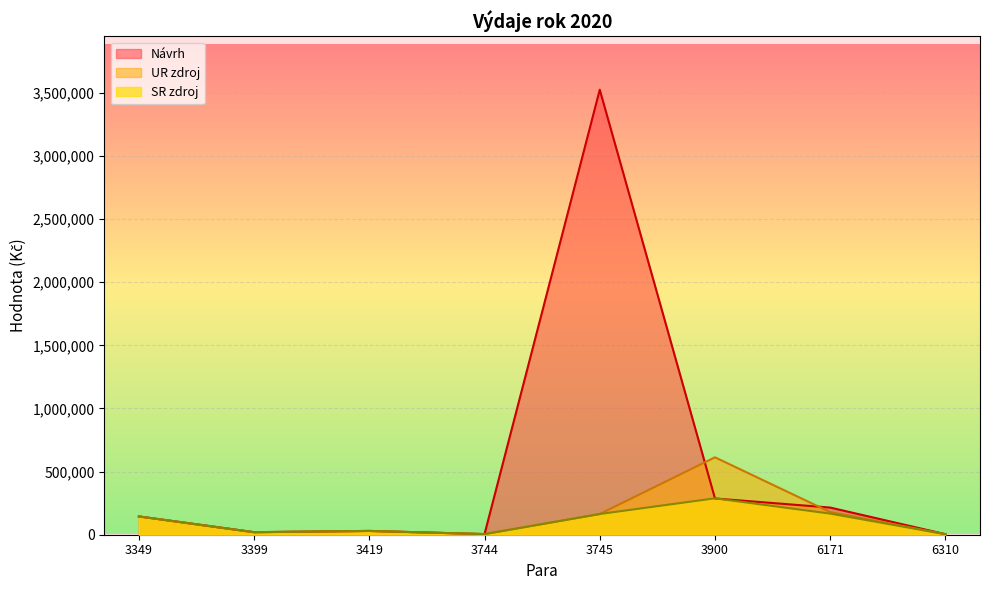

Which has a higher value, 3399 or 3745?

3745